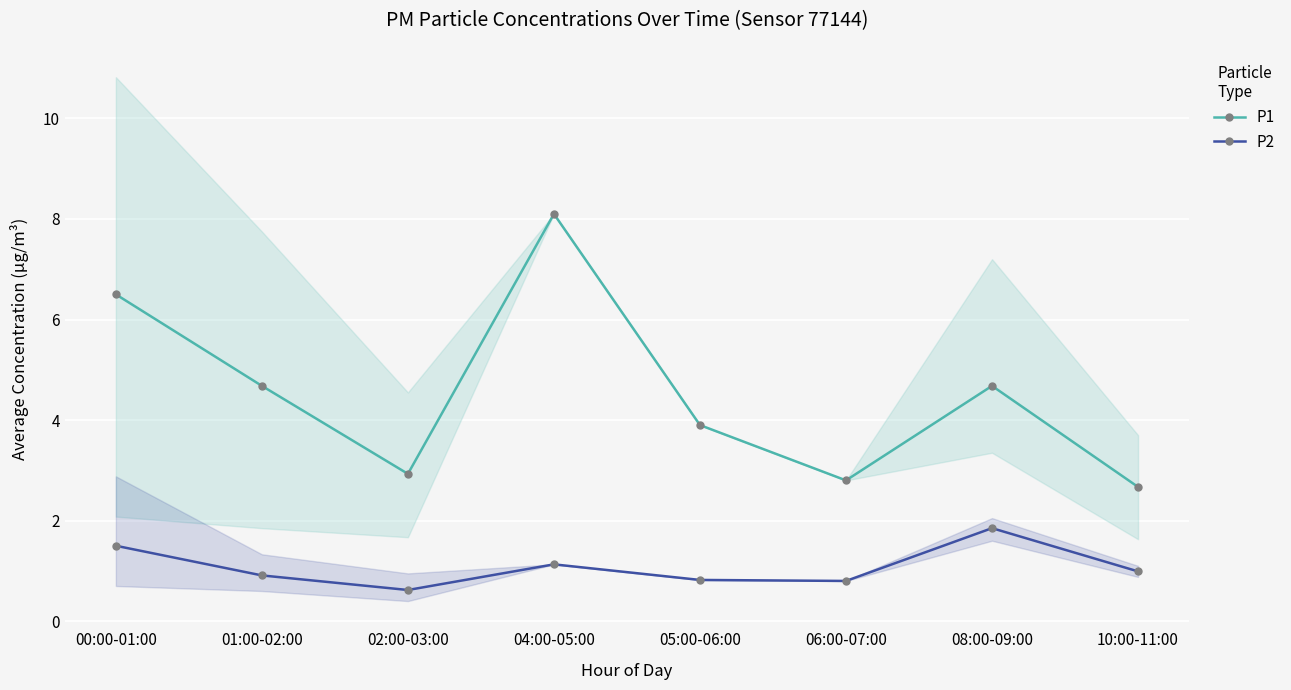

At which label is P1 closest to 5?

01:00-02:00